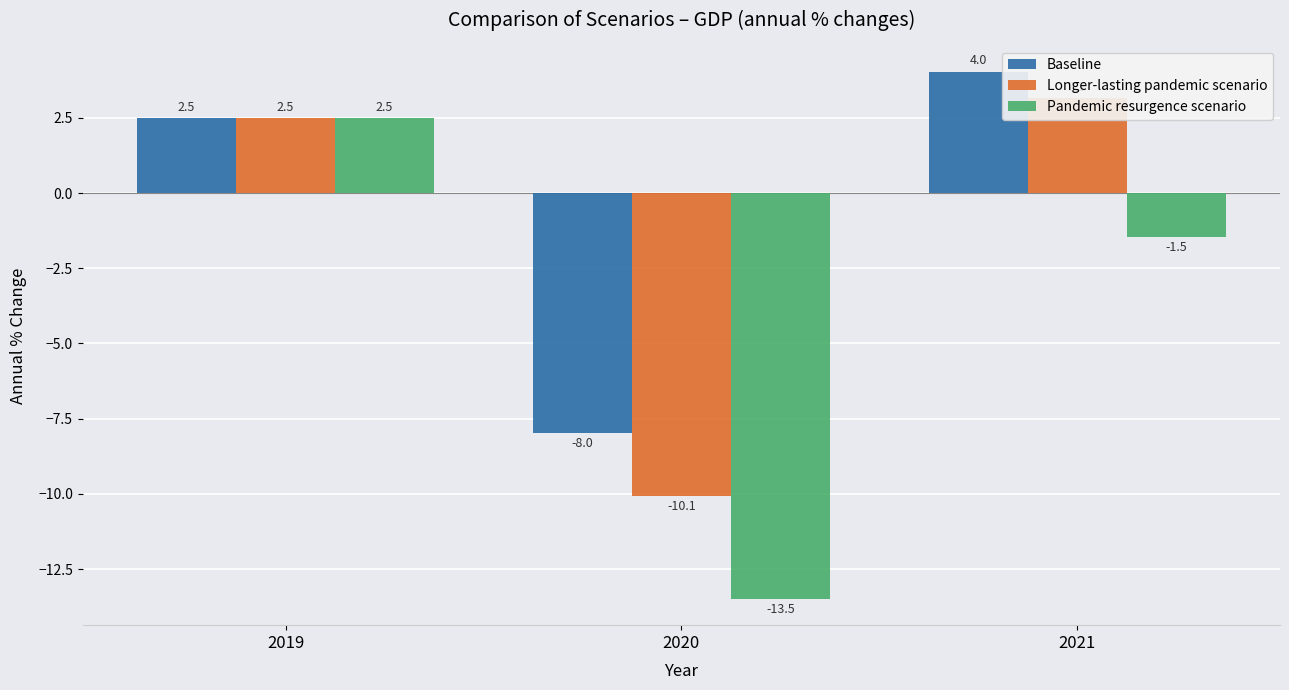

Which has a higher value, 2019 or 2020?

2019